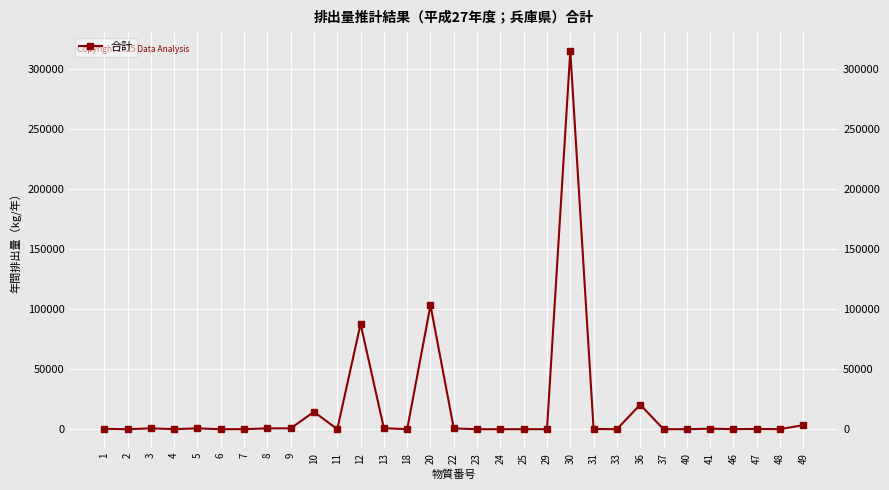

At which category does the chart reach its peak across all series?

30